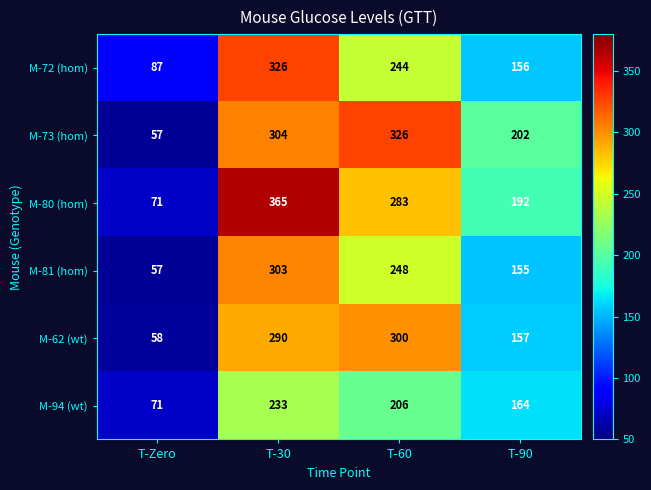

Reading right to left, list all the values displayed in this chart.

M-72 (hom): 156	244	326	87
M-73 (hom): 202	326	304	57
M-80 (hom): 192	283	365	71
M-81 (hom): 155	248	303	57
M-62 (wt): 157	300	290	58
M-94 (wt): 164	206	233	71